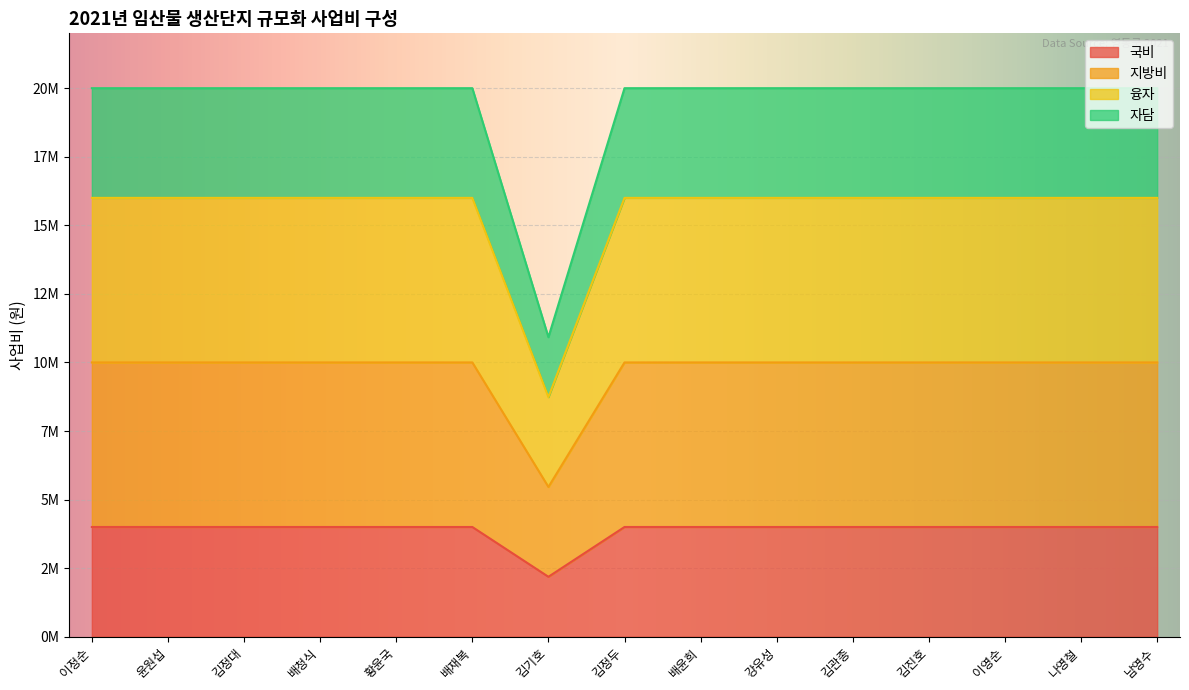

What position from the left is 배청식?

4